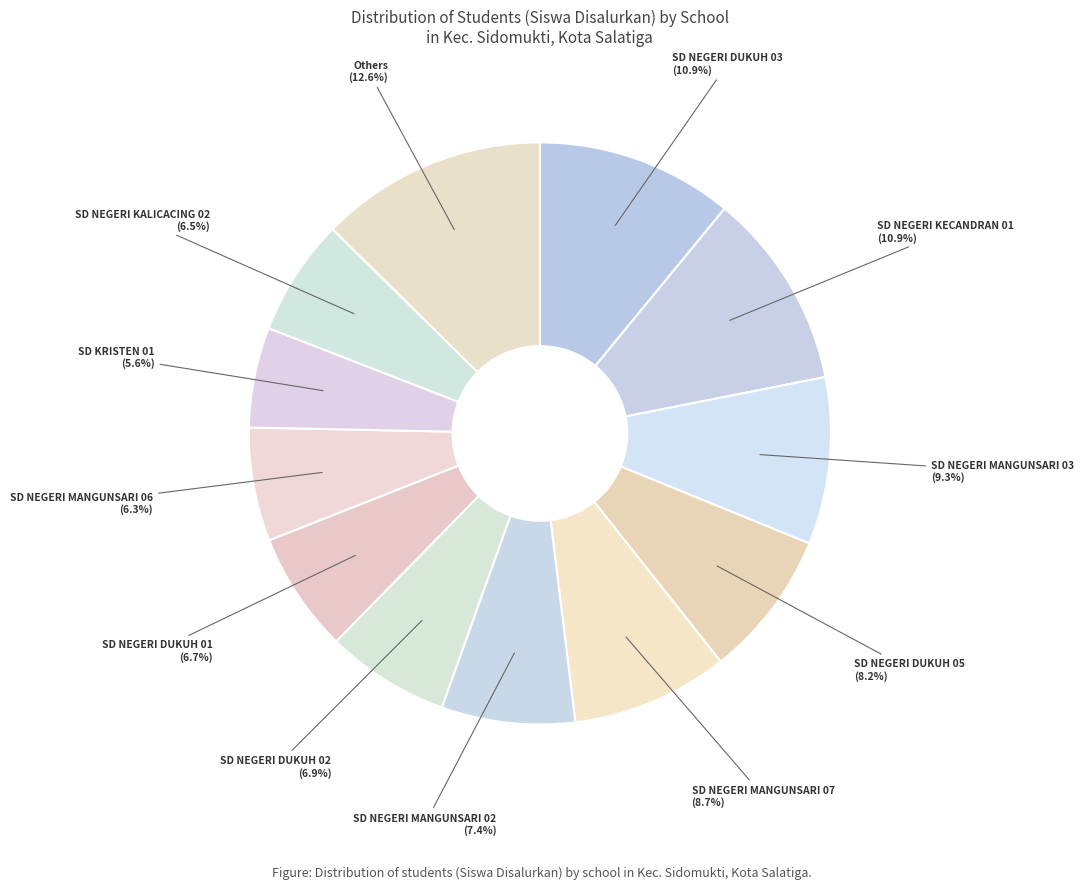

Approximately how many times larger is the value at SD NEGERI DUKUH 03 (10.9%) compared to SD NEGERI MANGUNSARI 07 (8.7%)?

1.3